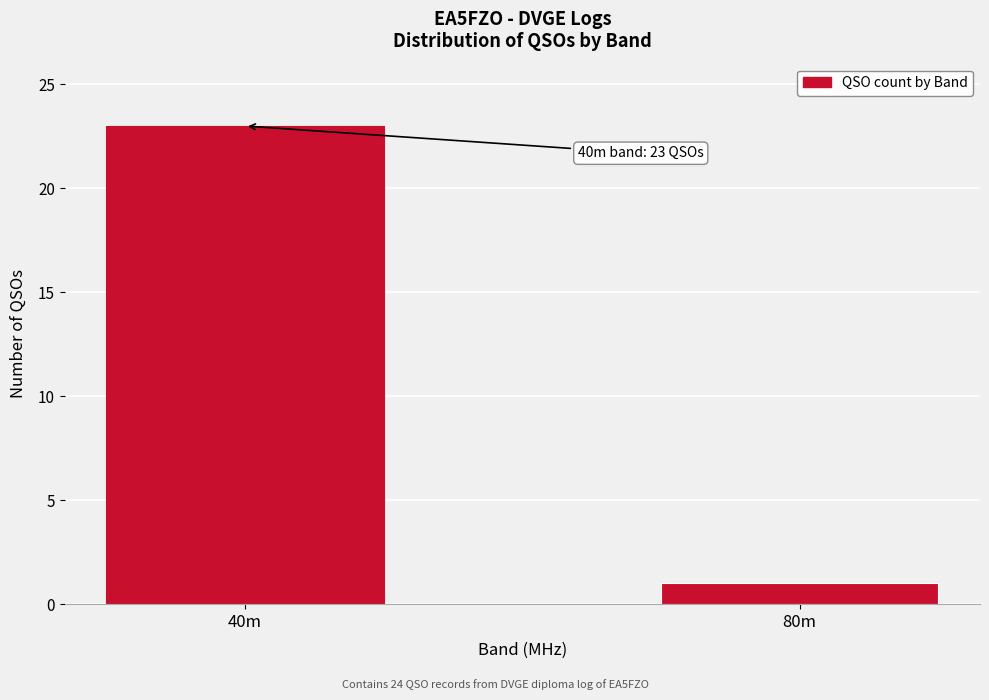

Reading left to right, list all the values displayed in this chart.

23	1